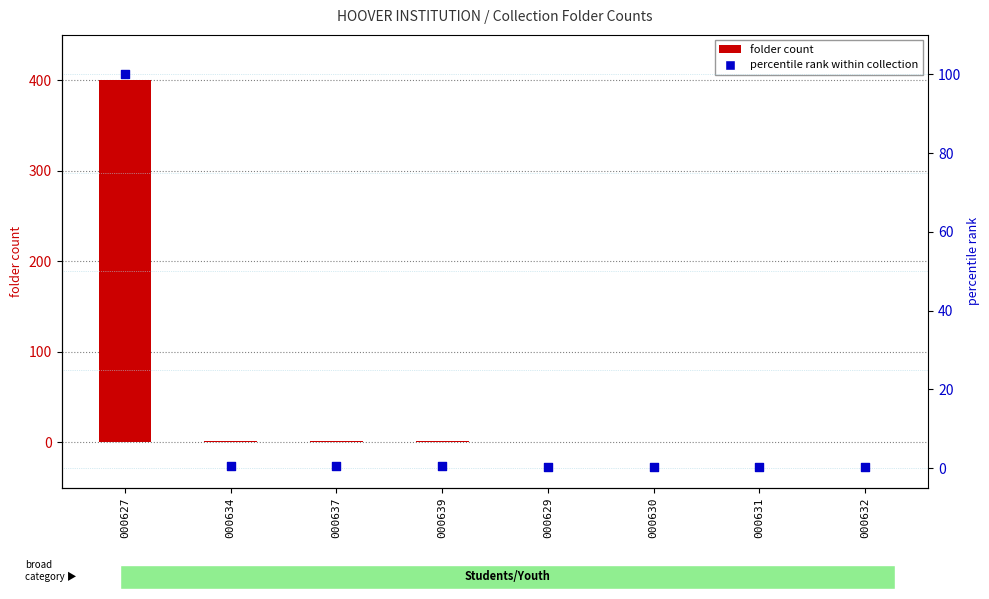

At how many categories does at least one series exceed 174?

1